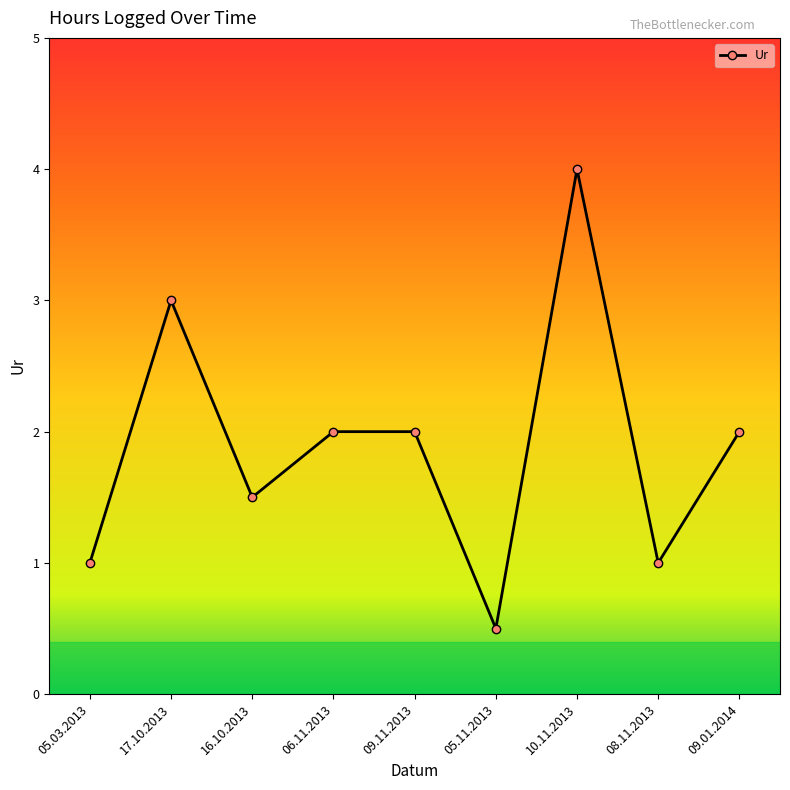

The value at 08.11.2013 is 0.2. True or false?

False